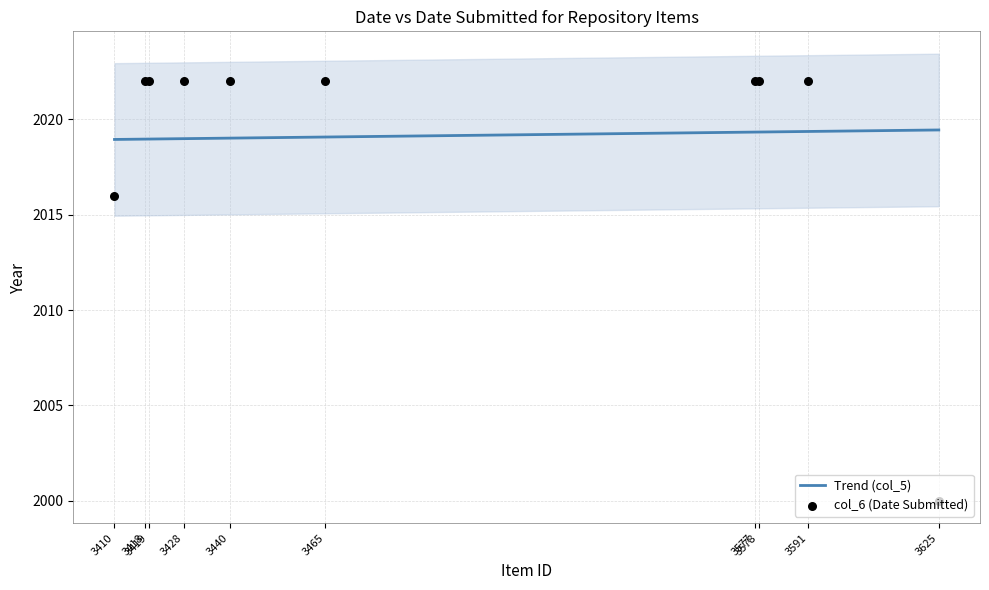

Which series has the widest spread of Y values?

col_6 (Date Submitted)